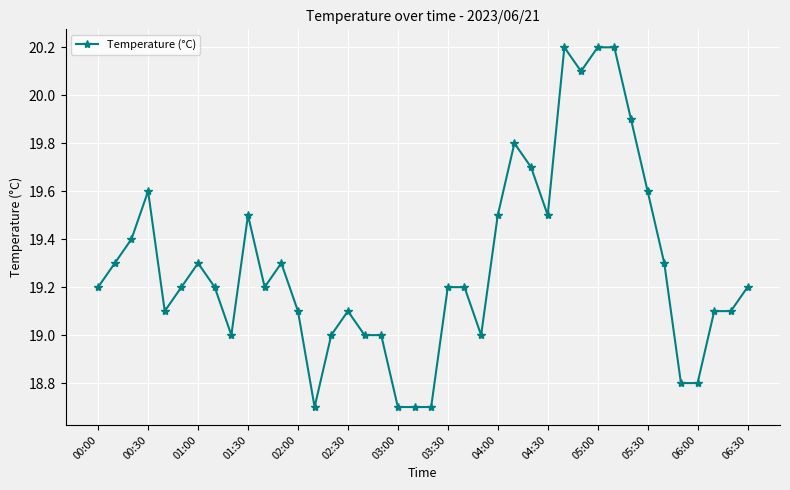

What is the value of the 4th point from the left?

19.6